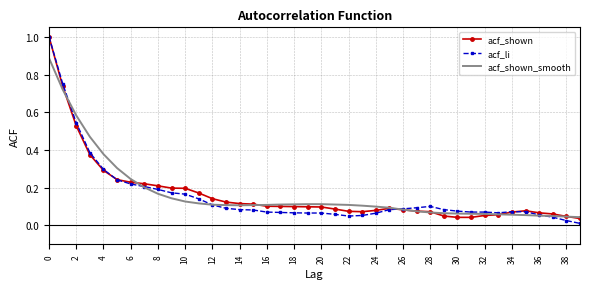

What are all the series names shown in the legend?

acf_shown, acf_li, acf_shown_smooth